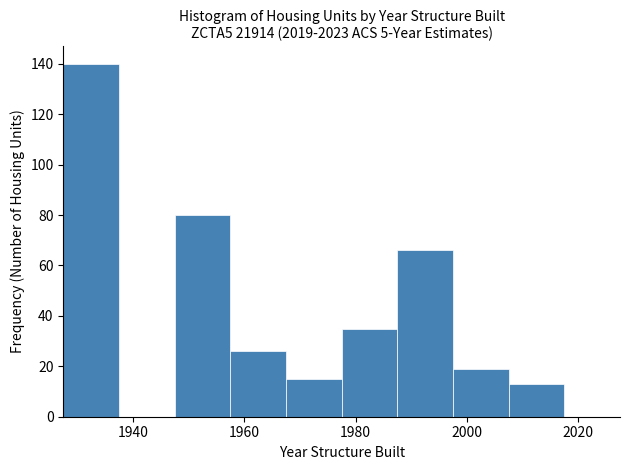

Reading left to right, transcribe this chart: for each bar, give the range it covers on the x-axis and its height. Neither the bar edges nor the heights are printed on the chart, so give them approximately, as read against the axes.

1927.5 to 1937.5: 140
1937.5 to 1947.5: 0
1947.5 to 1957.5: 80
1957.5 to 1967.5: 26
1967.5 to 1977.5: 16
1977.5 to 1987.5: 36
1987.5 to 1997.5: 66
1997.5 to 2007.5: 20
2007.5 to 2017.5: 14
2017.5 to 2027.5: 0